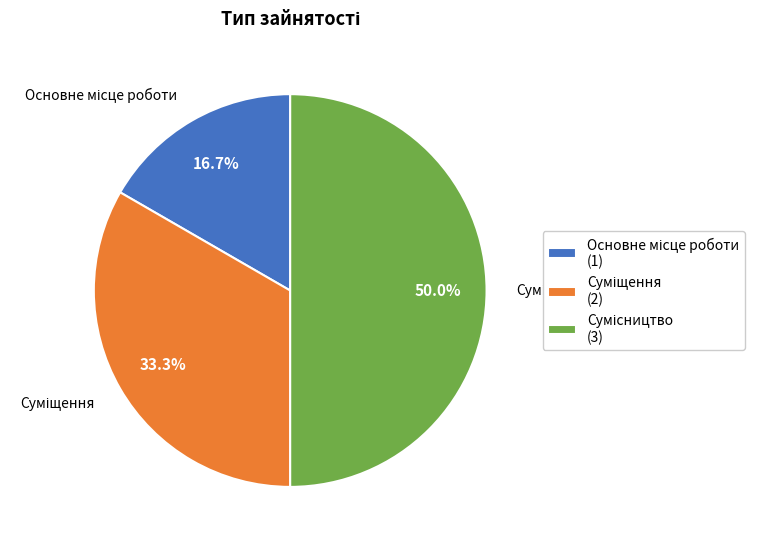

Between Основне місце роботи and Суміщення, which is larger?

Суміщення